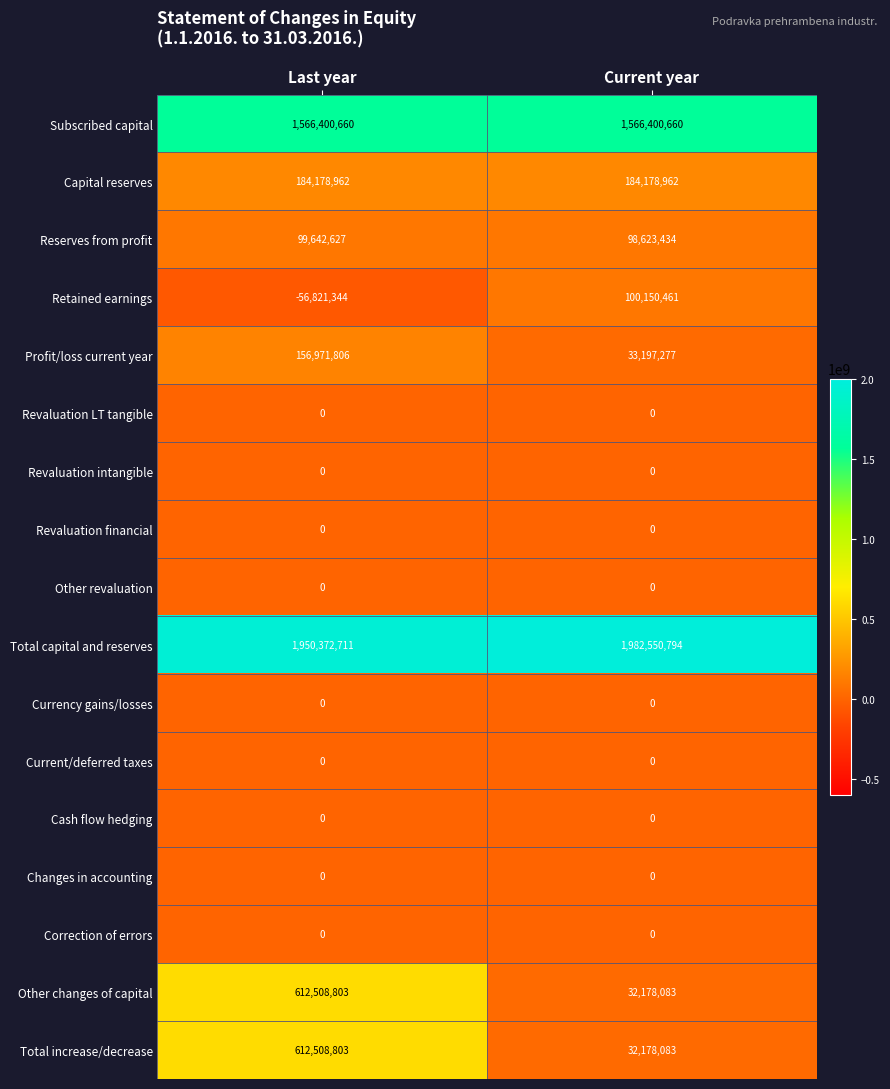

What is the total value across all series at Last year?

5125763028